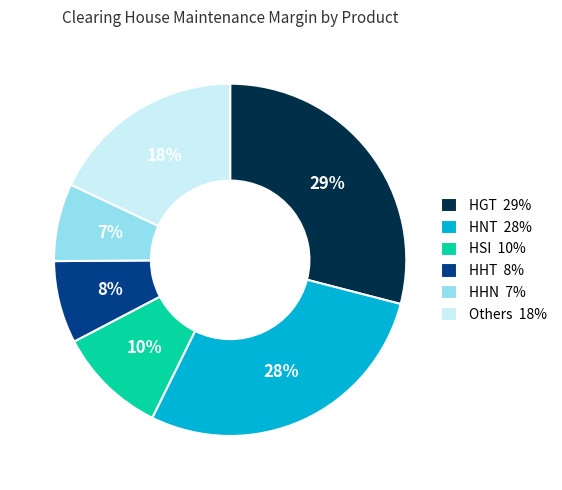

Which has a higher value, Others 18% or HNT 28%?

HNT 28%